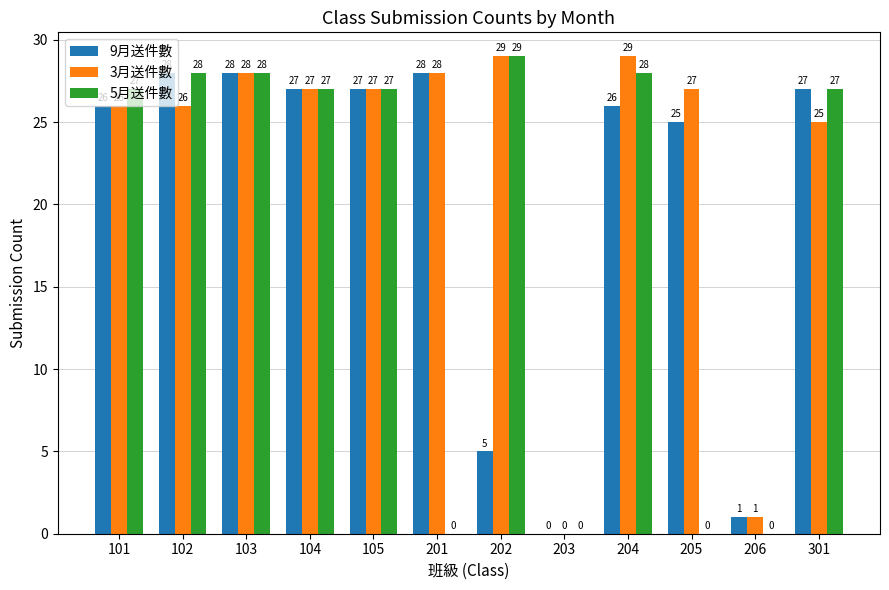

At which label is 9月送件數 closest to 14?

202